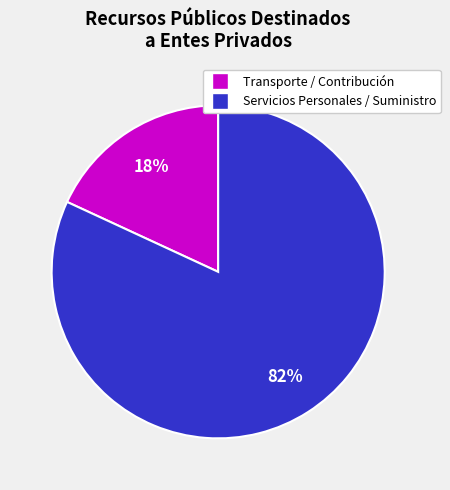

How many slices are in this pie chart?

2